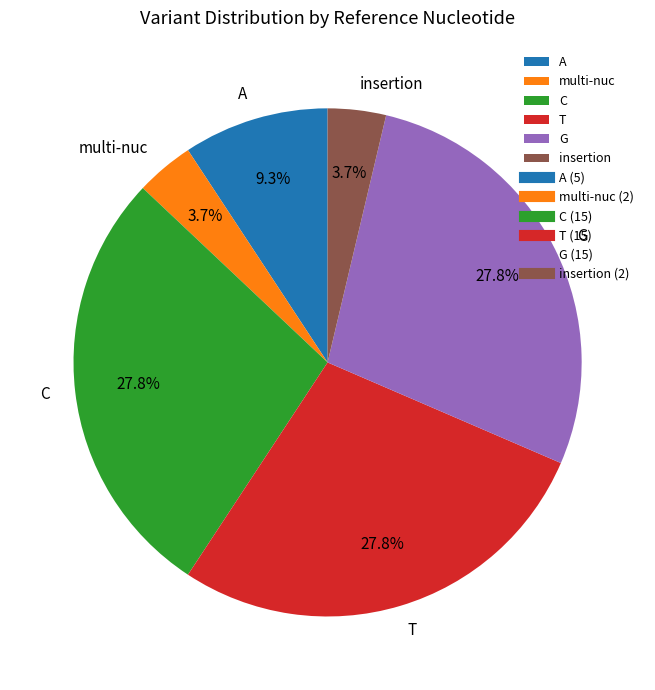

Does G account for over 50% of the chart?

No